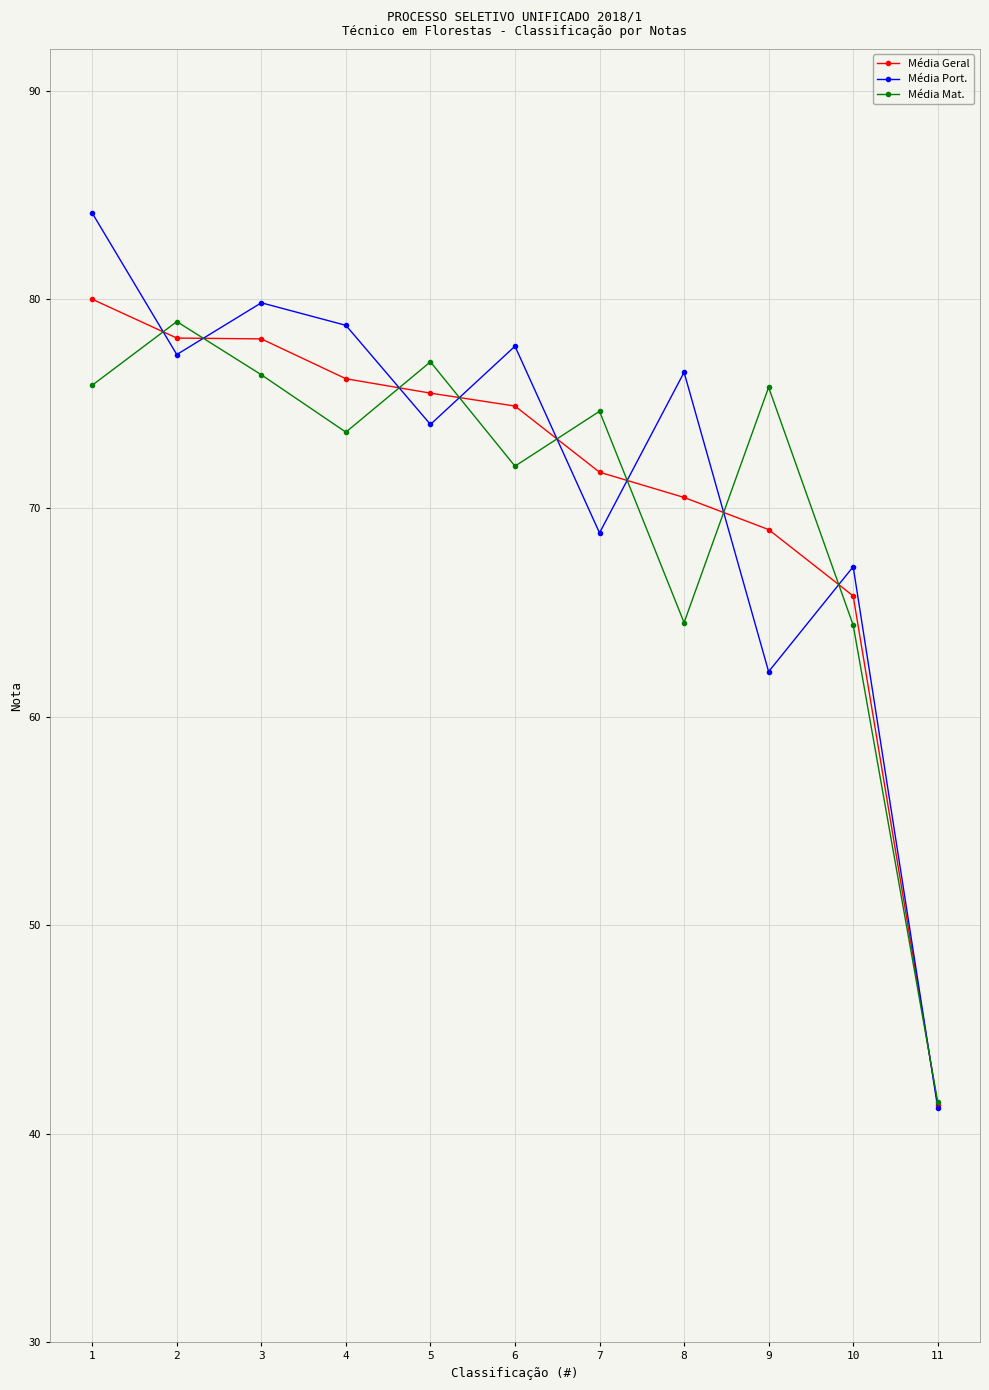

True or false: Média Geral has a value of 75.5 at 5.

True